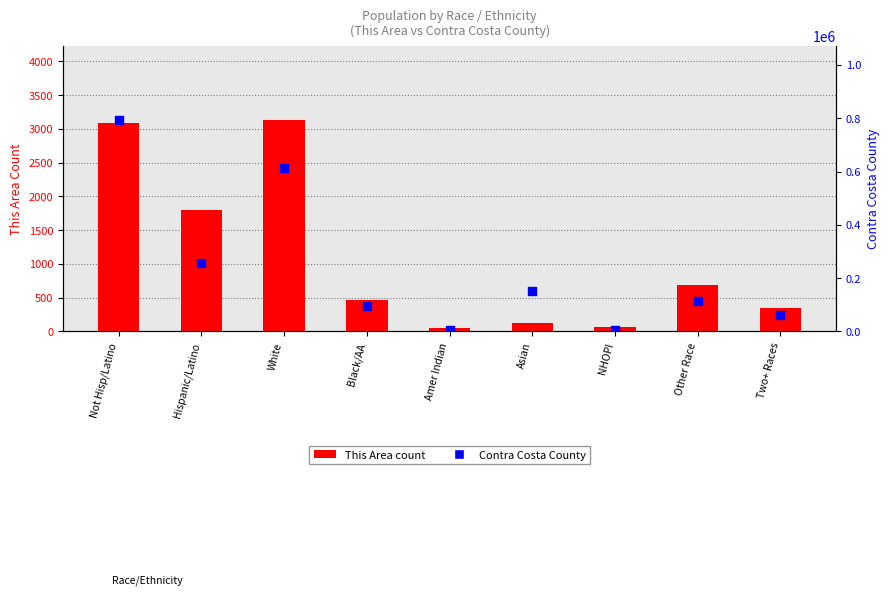

What is the total value across all series at Two+ Races?

62577